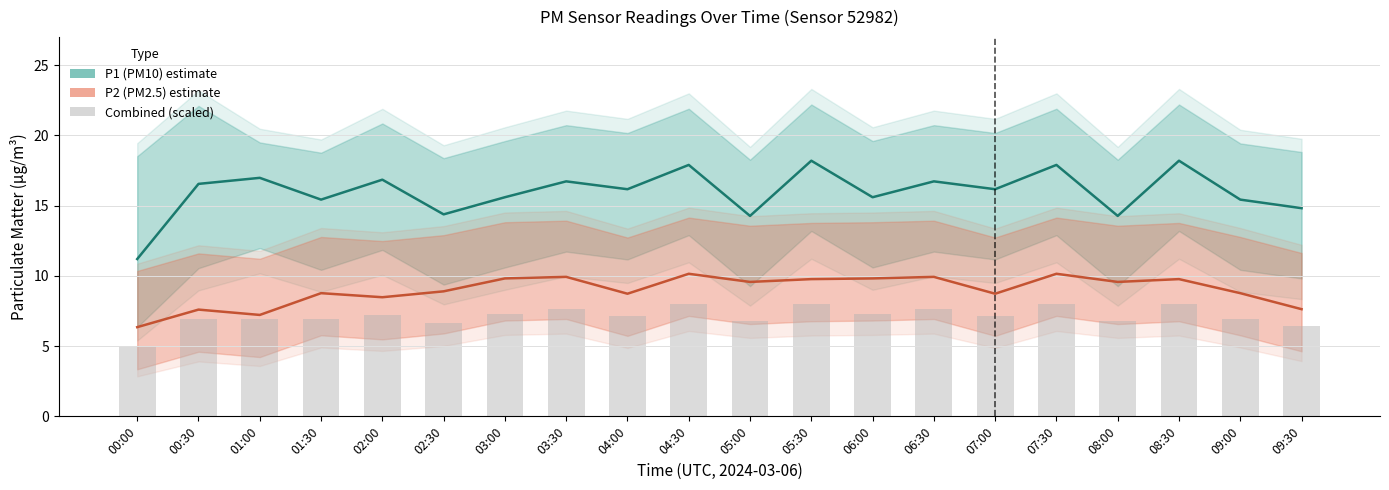

What is the total value across all series at 07:30?

36.1